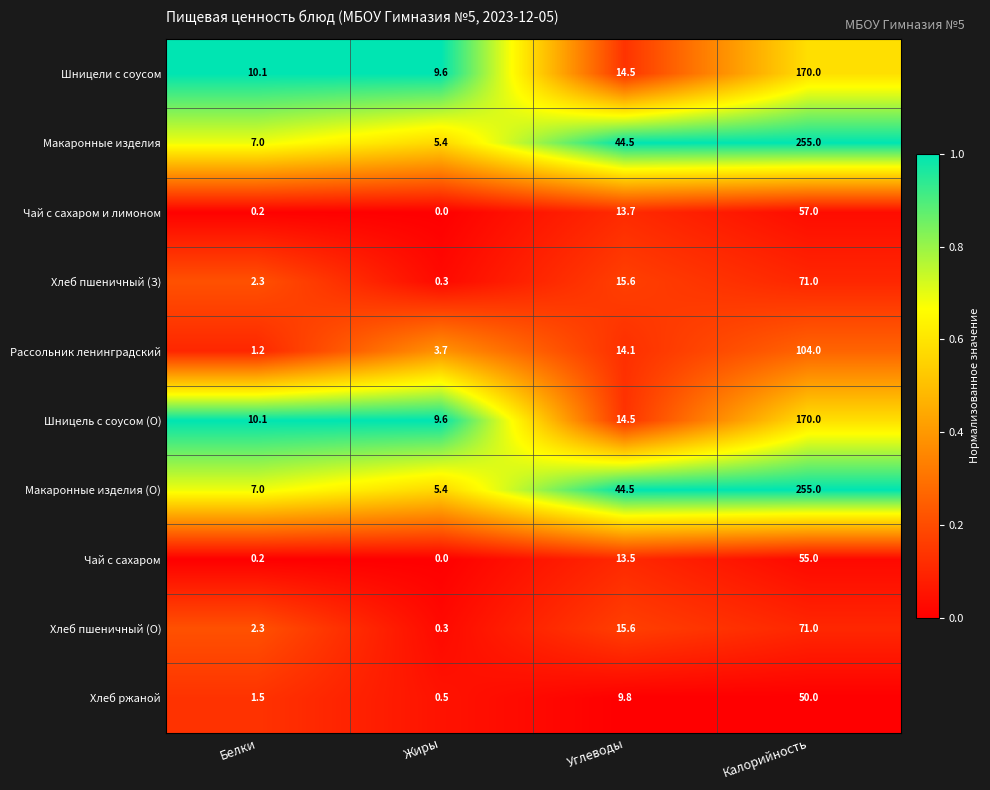

What is the difference between the highest and lowest values at Калорийность?

205.0